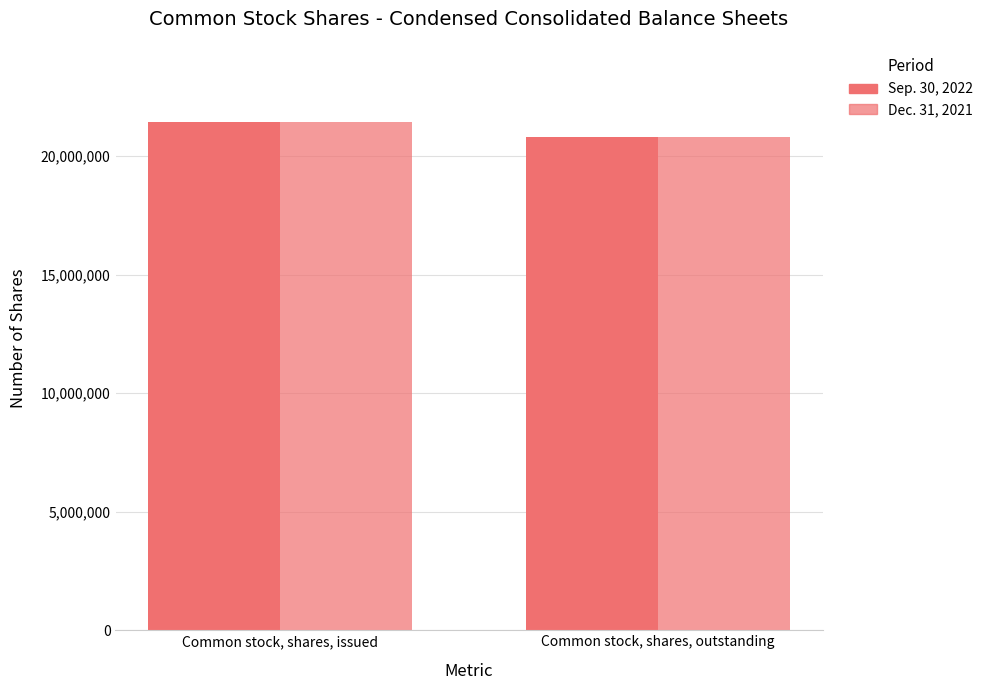

How many data points does each series have?

2